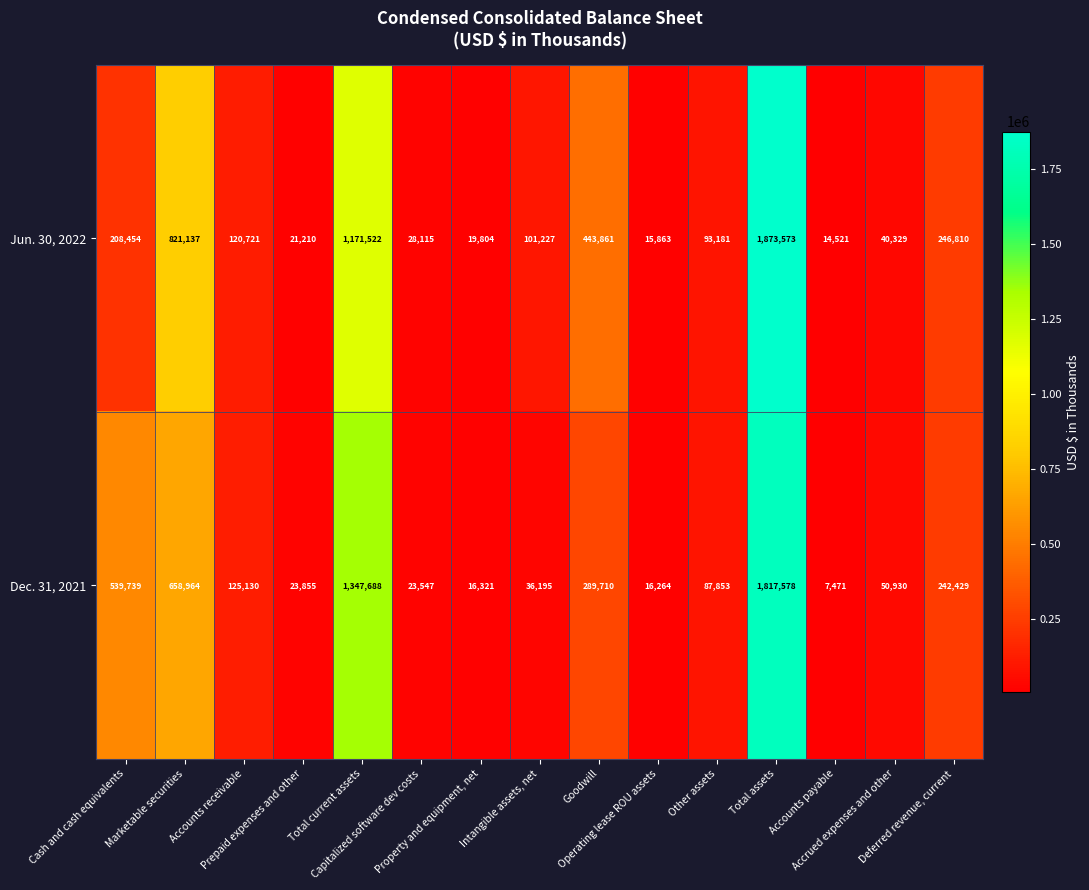

What is the maximum value shown in the chart?

1873573